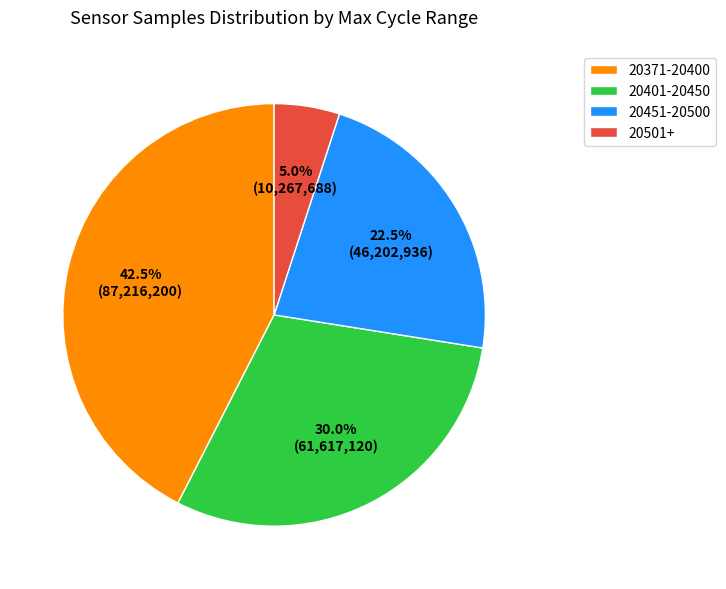

Does any single category account for the majority?

No